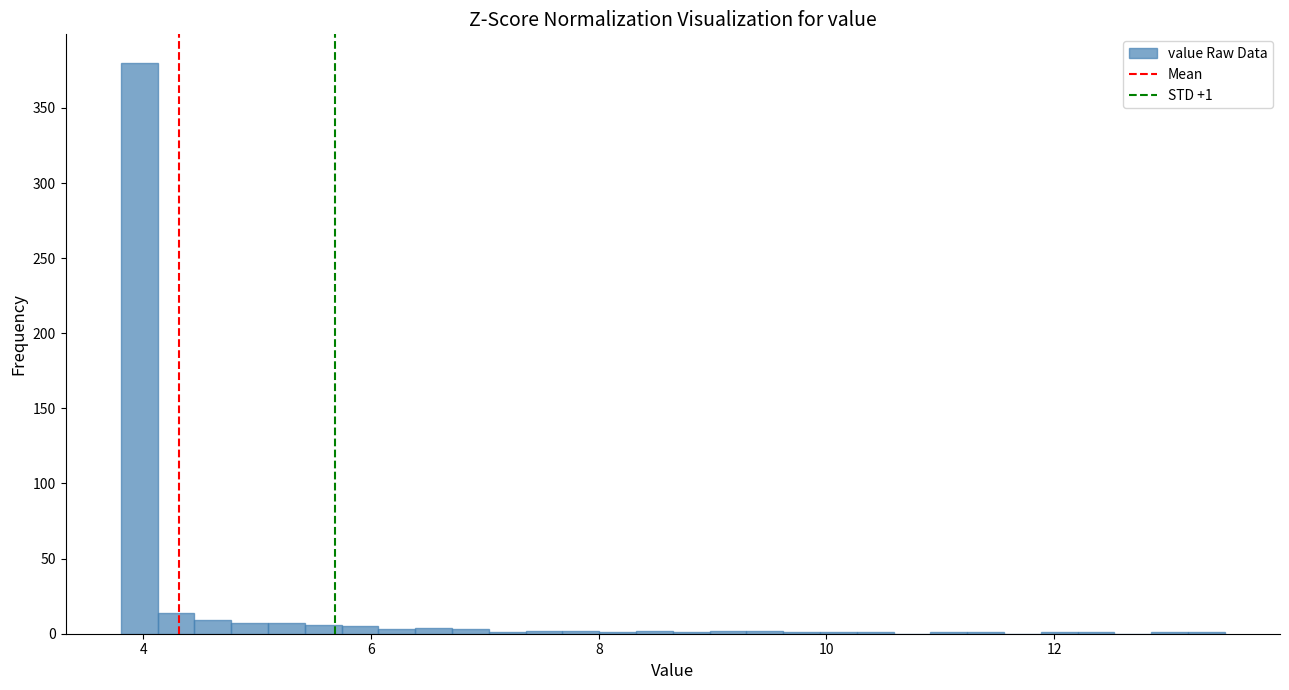

Read against the x-axis, roughly where is the centre of the tallest bar?

4.0